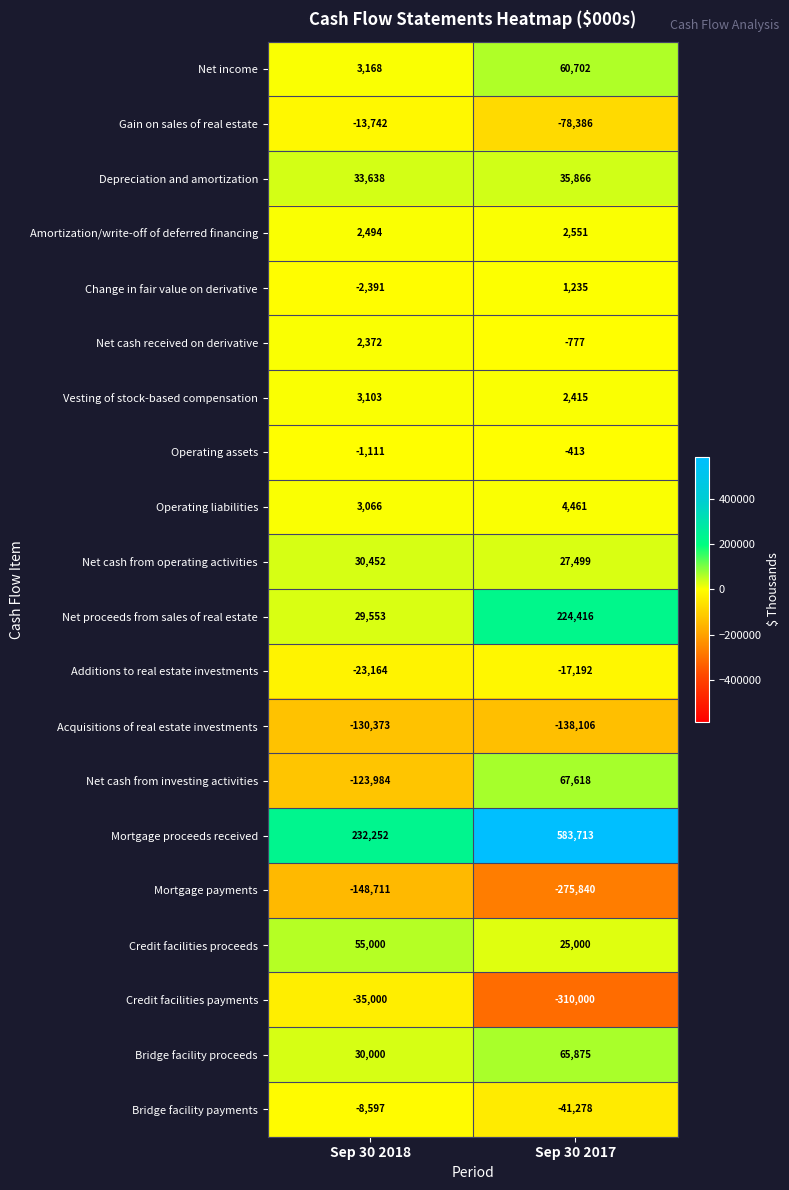

Count the number of data series in this chart.

20